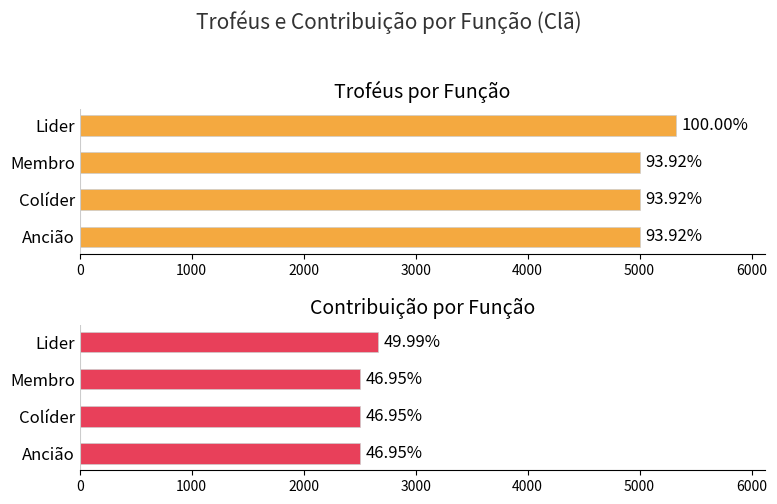

Is the value of Contribuição at Colíder greater than the value of Troféus at Colíder?

No